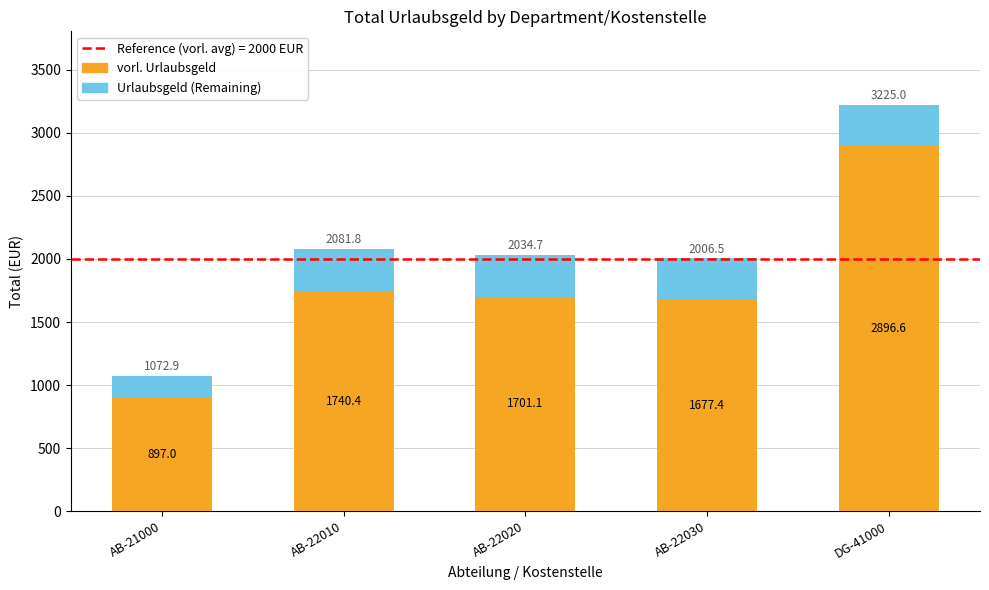

How many data points in vorl. Urlaubsgeld are less than 1701?

2